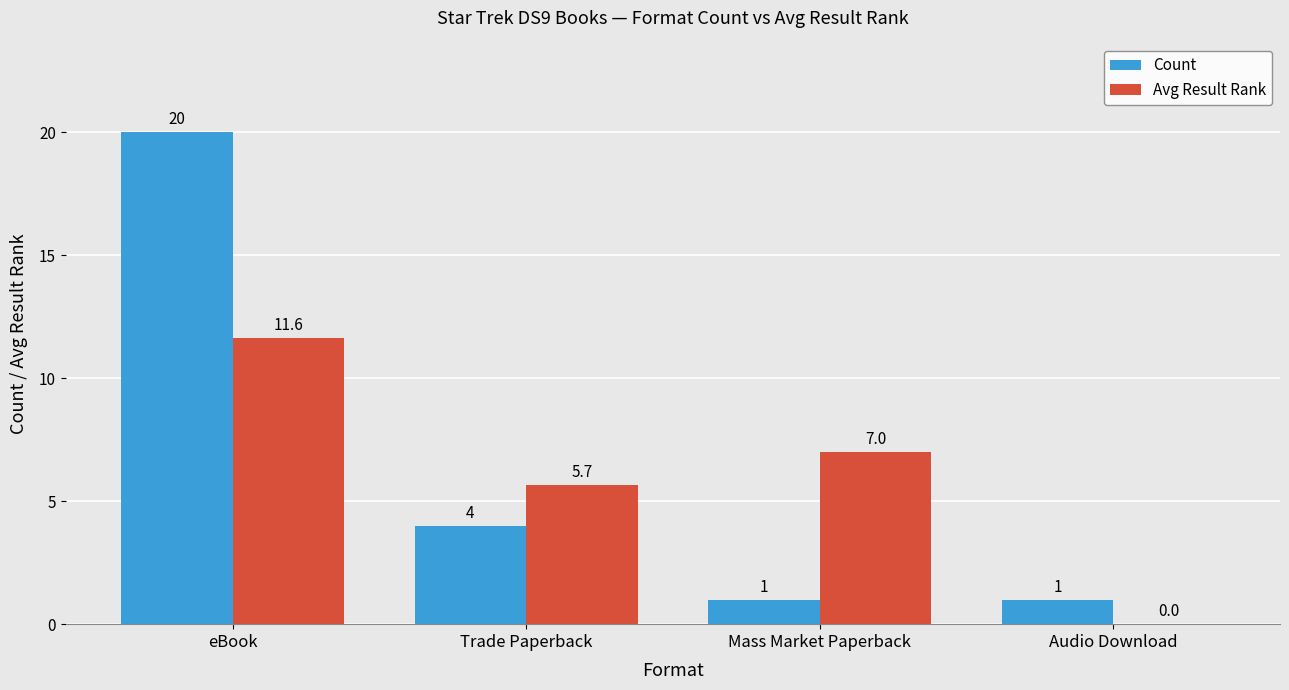

Which series has the largest range (max minus min)?

Count